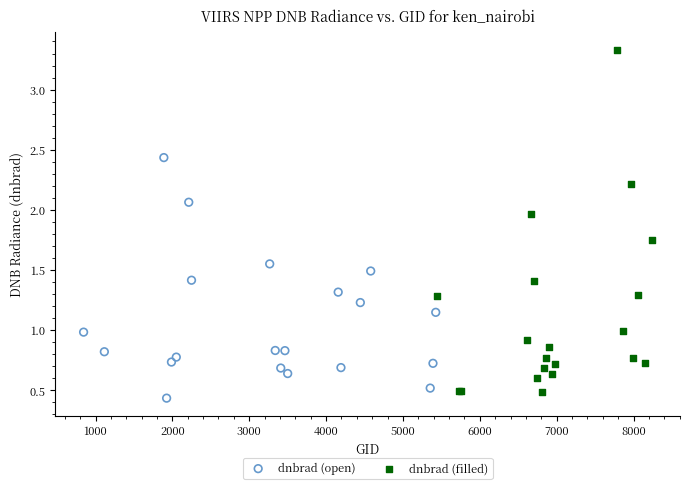

Which series reaches the minimum Y coordinate?

dnbrad (open)